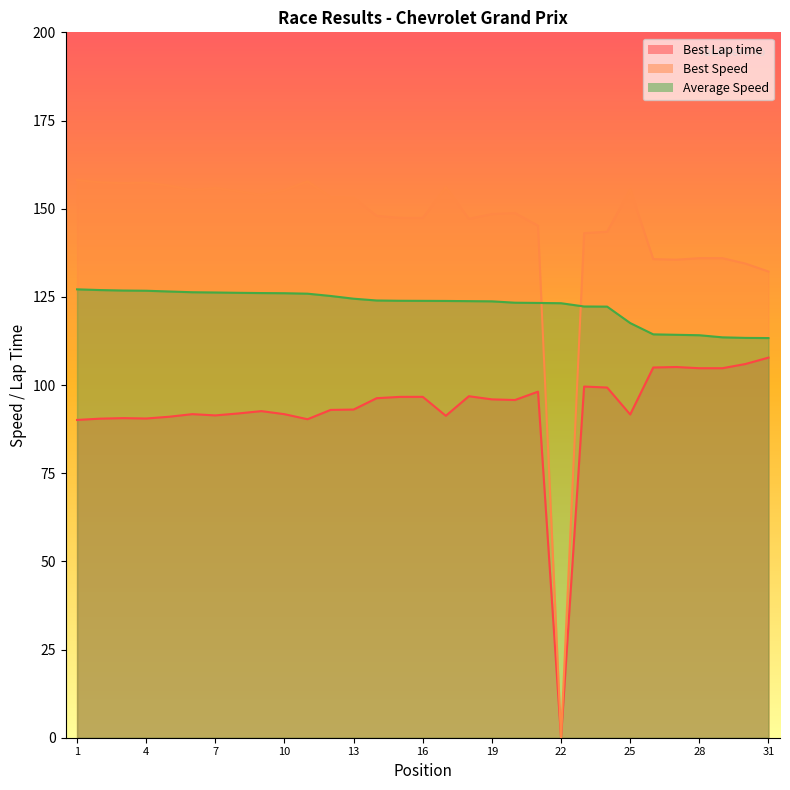

How many times do Average Speed and Best Speed cross each other?

2